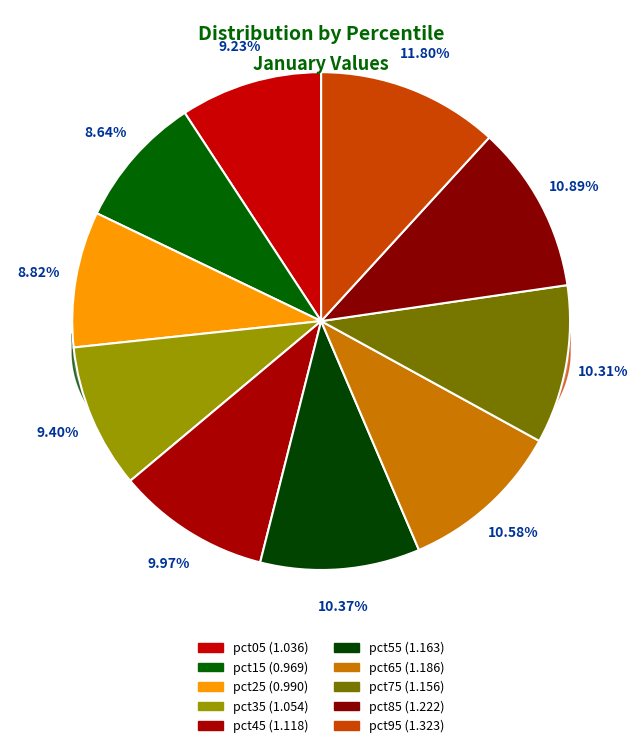

Which category has the biggest portion of the pie?

pct95